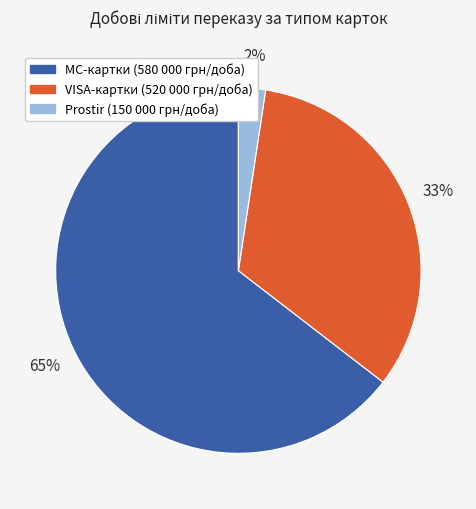

To the nearest percent, what is the average slice percentage?

33%